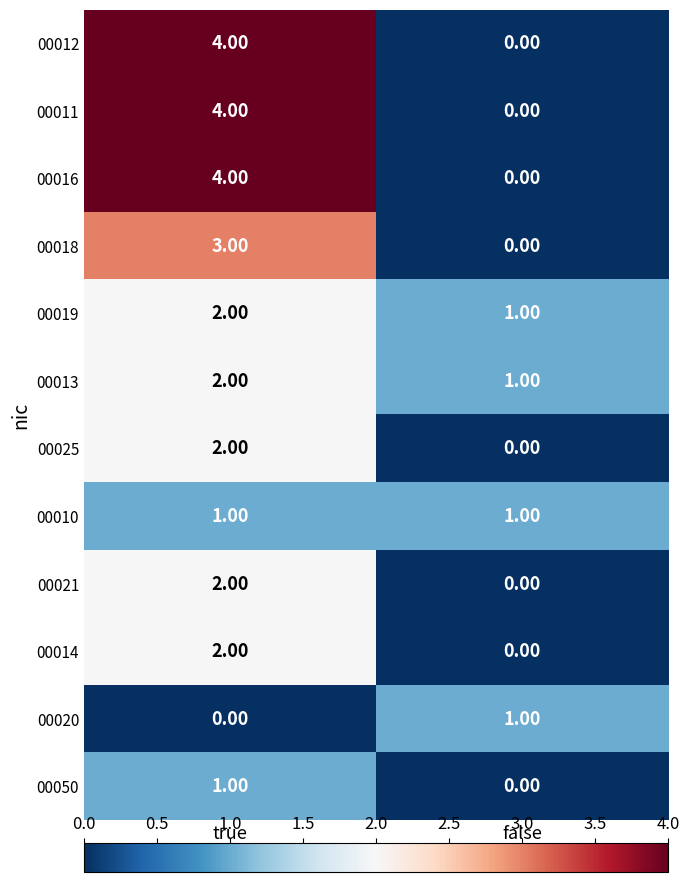

How many data points does each series have?

2